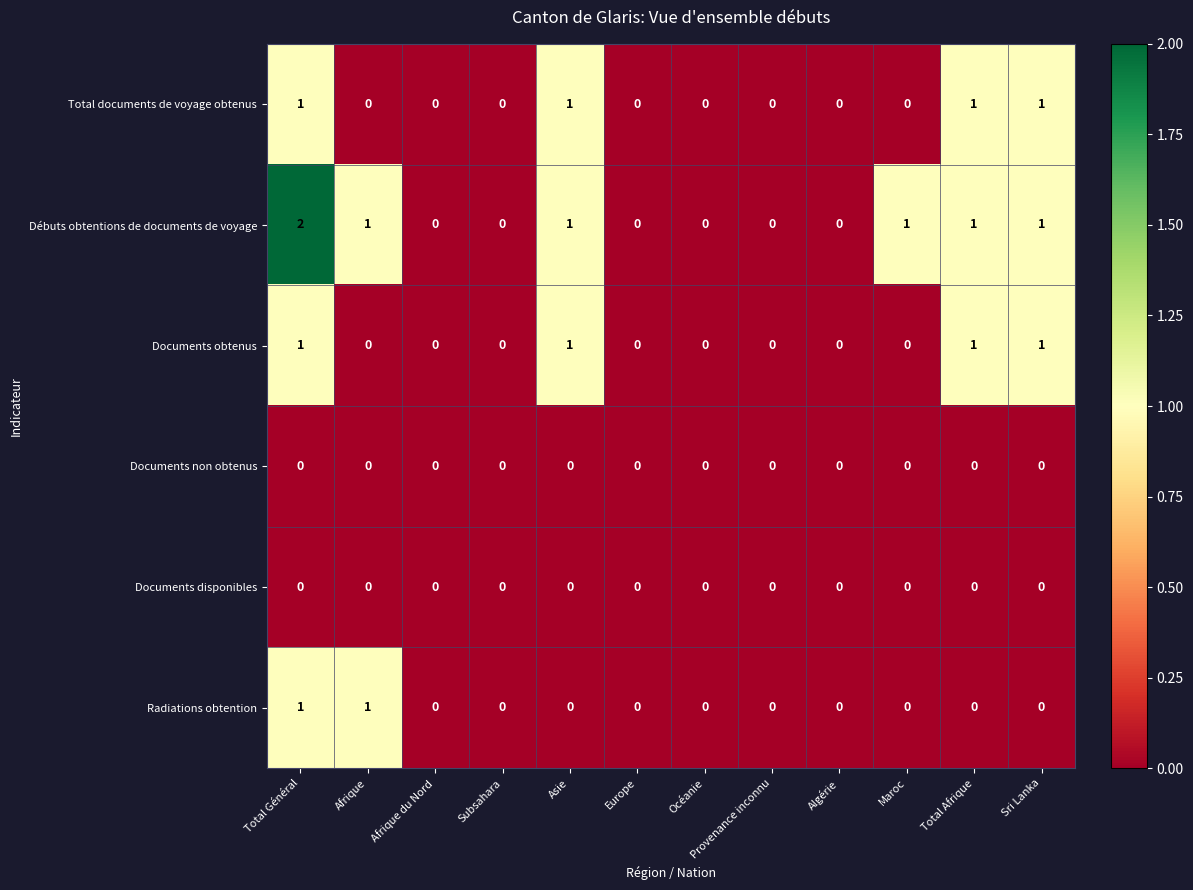

At which category does the chart reach its peak across all series?

Total Général